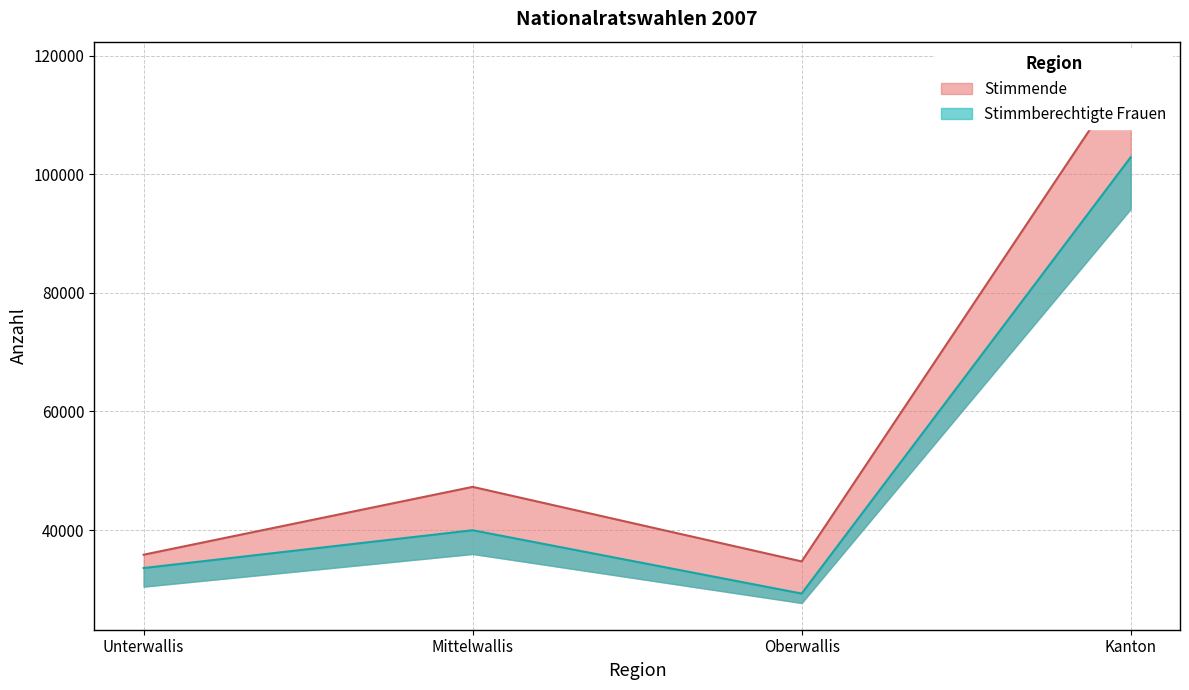

What position from the right is Kanton?

1